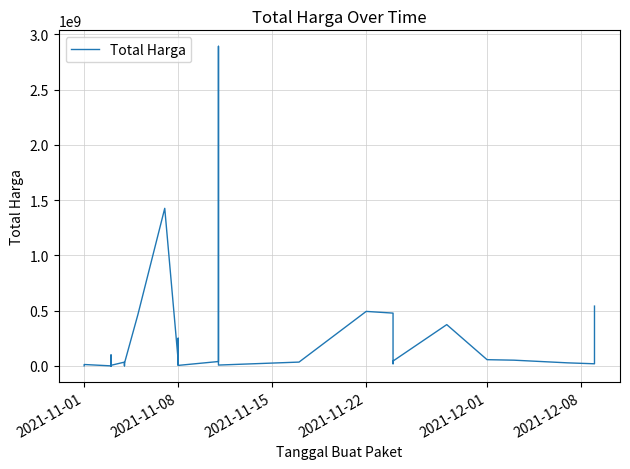

How many data points does each series have?

35